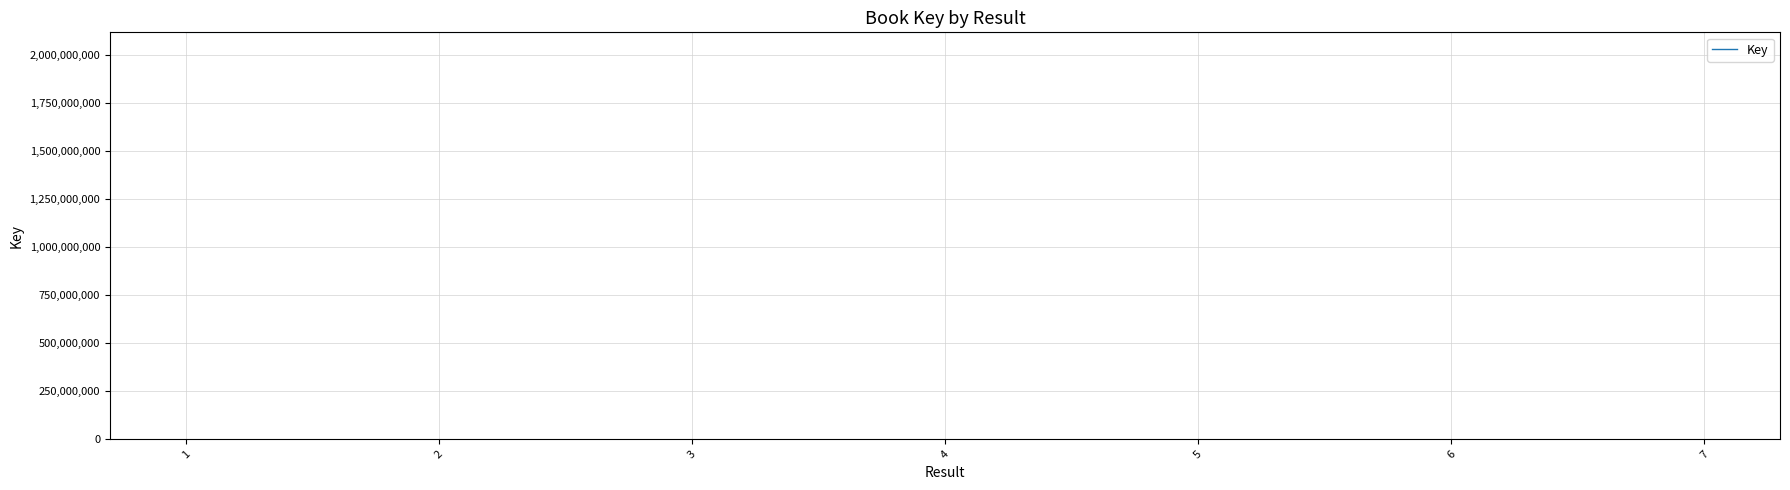

The chart shows a value of 2880962062 at 7. True or false?

False